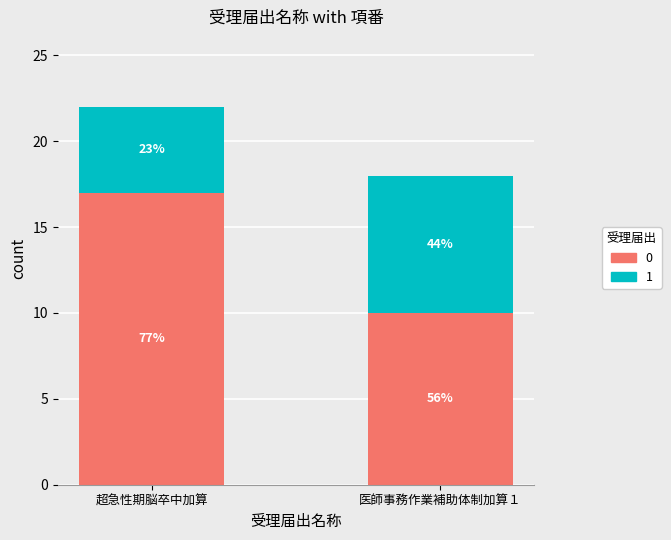

What is the label of the 1st bar from the right?

医師事務作業補助体制加算１